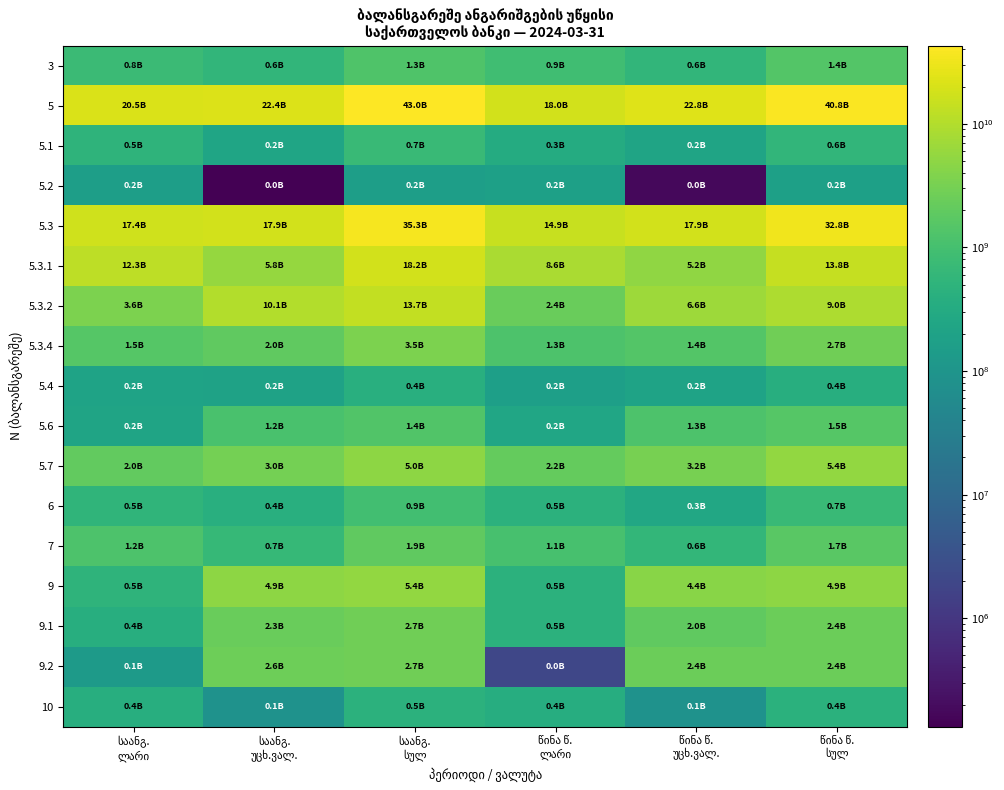

What is the difference between the highest and lowest values at საანგ.
ლარი?

20407107339.2